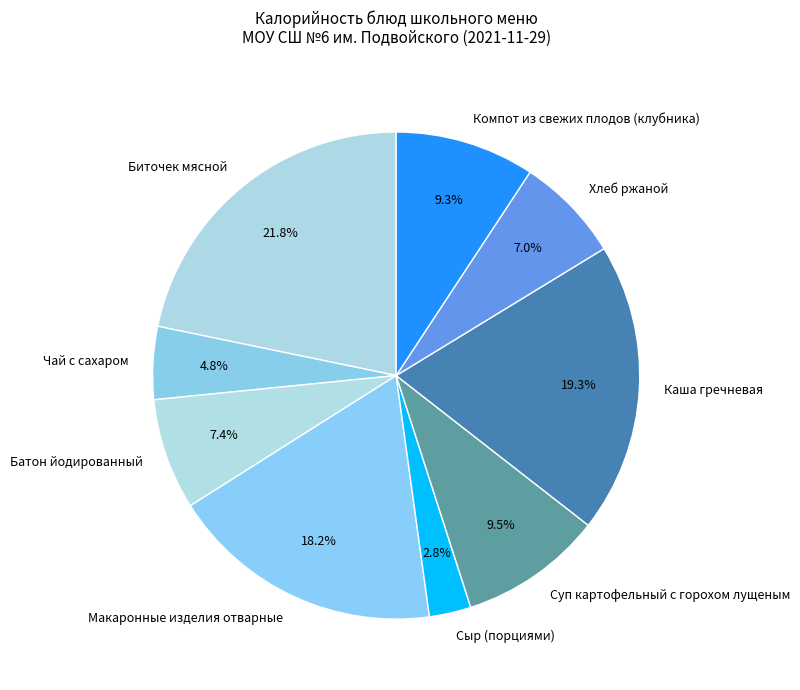

What is the ratio of the value at Макаронные изделия отварные to the value at Компот из свежих плодов (клубника)?

2.0